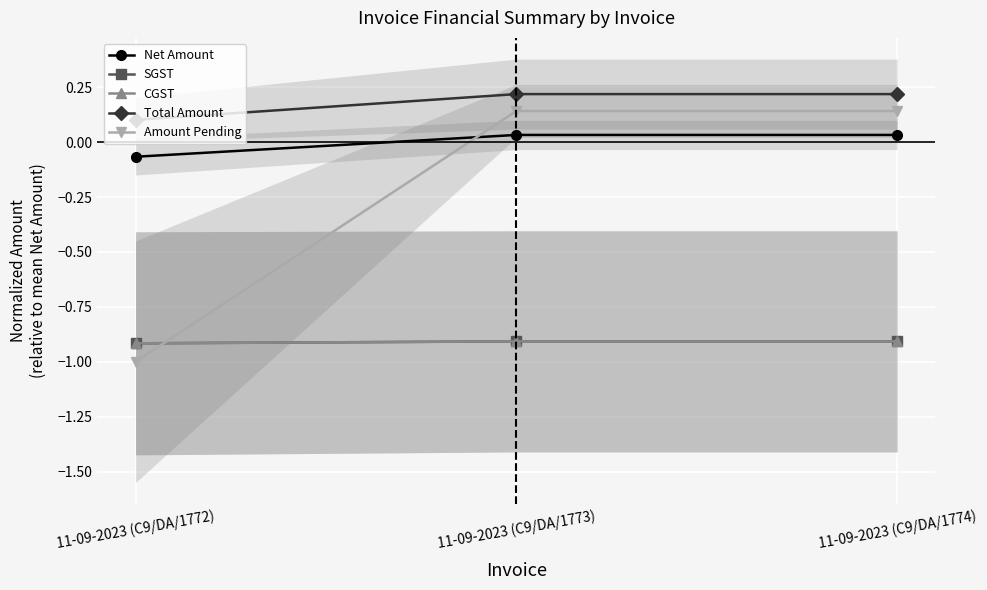

What is the value of the SGST point at the 1st from the left?

-0.9